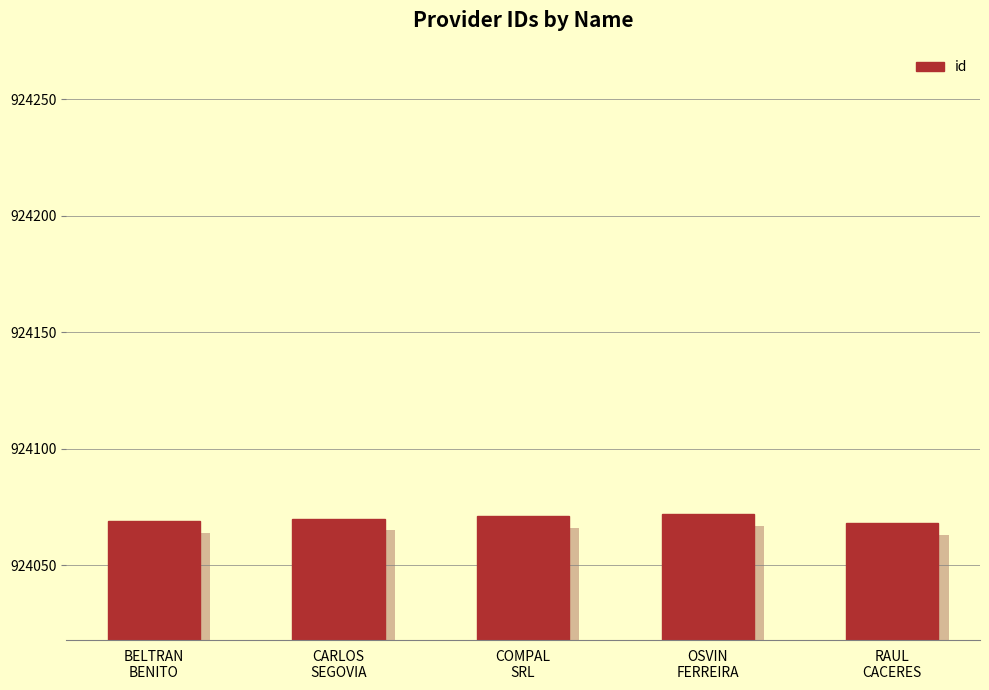

Approximately how many times larger is the value at OSVIN
FERREIRA compared to CARLOS
SEGOVIA?

1.0